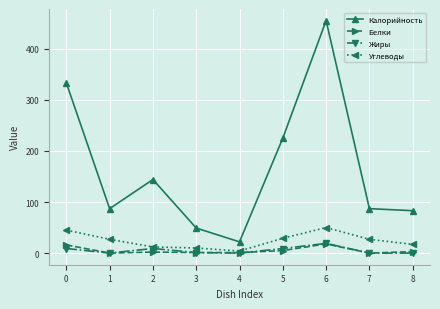

In Жиры, how many points are higher than both neighbors (excluding endpoints)?

2